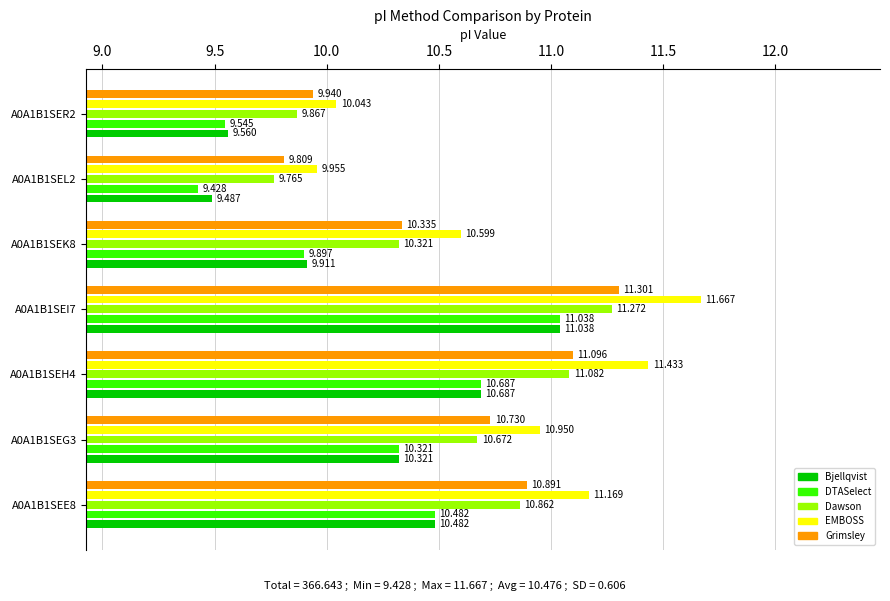

Which series has the widest spread of values?

EMBOSS